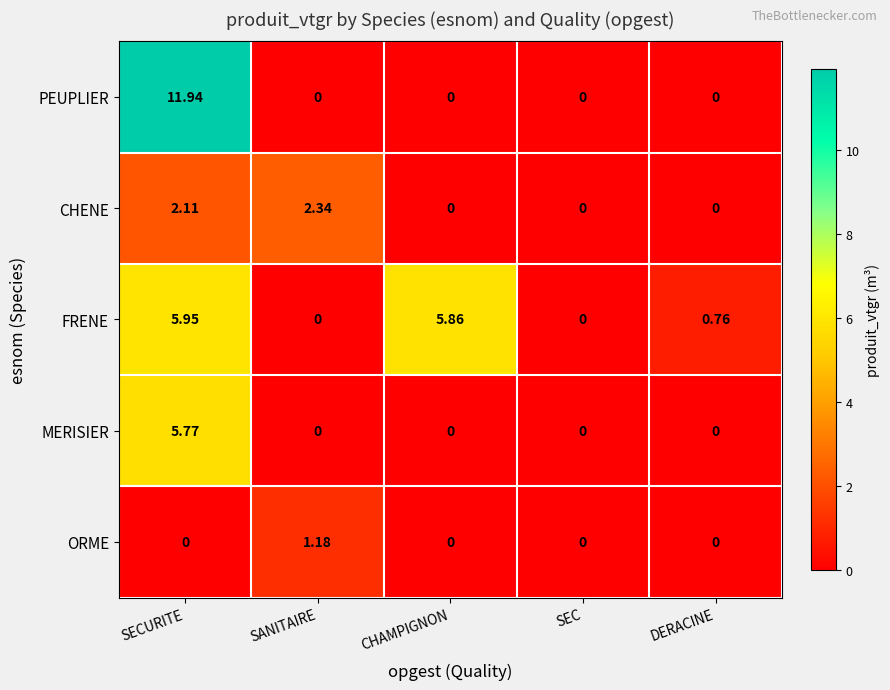

What is the spread (max minus min) of values at SECURITE?

11.9